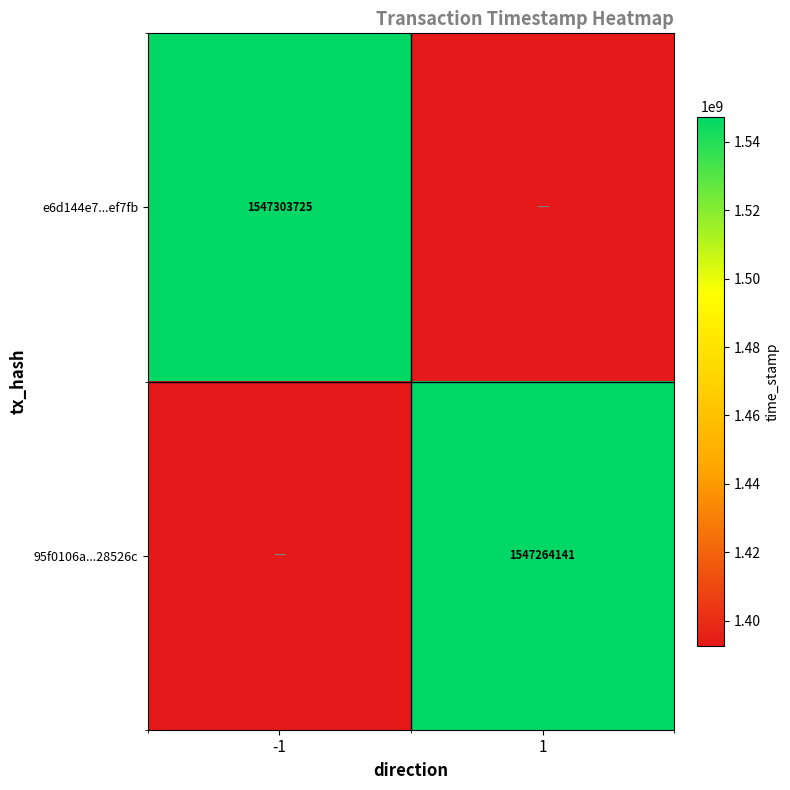

The 95f0106a...28526c series shows 2187060466.7 at 1. True or false?

False